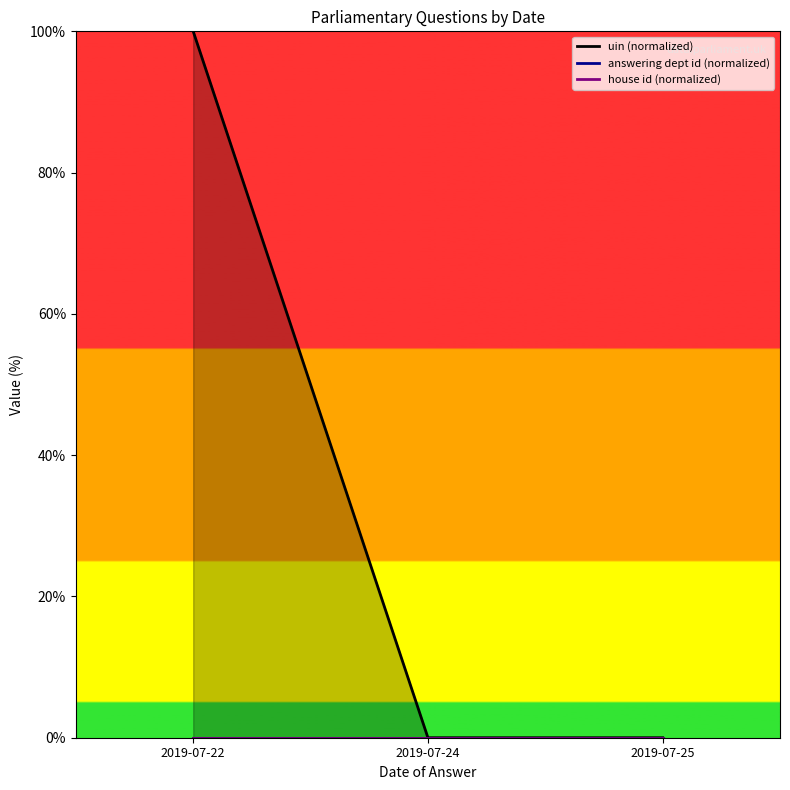

What is the total value across all series at 2019-07-22?

100.0